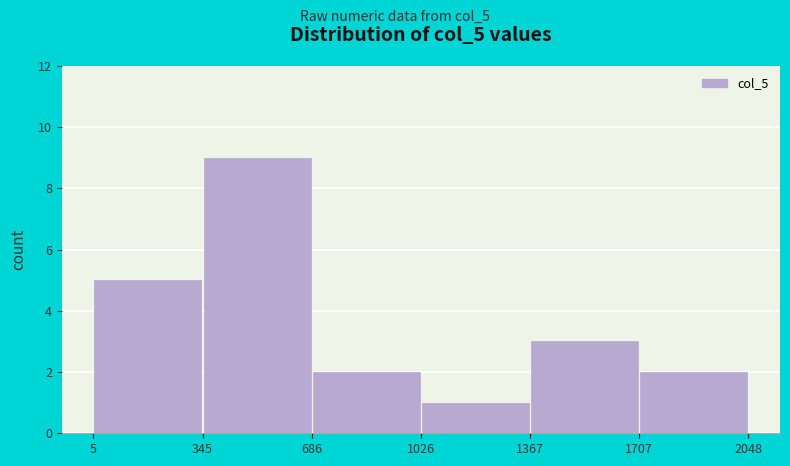

What is the height of the bar covering 686 to 1026 on the x-axis? The values are not printed on the chart, so give them approximately, as read against the axis.

2